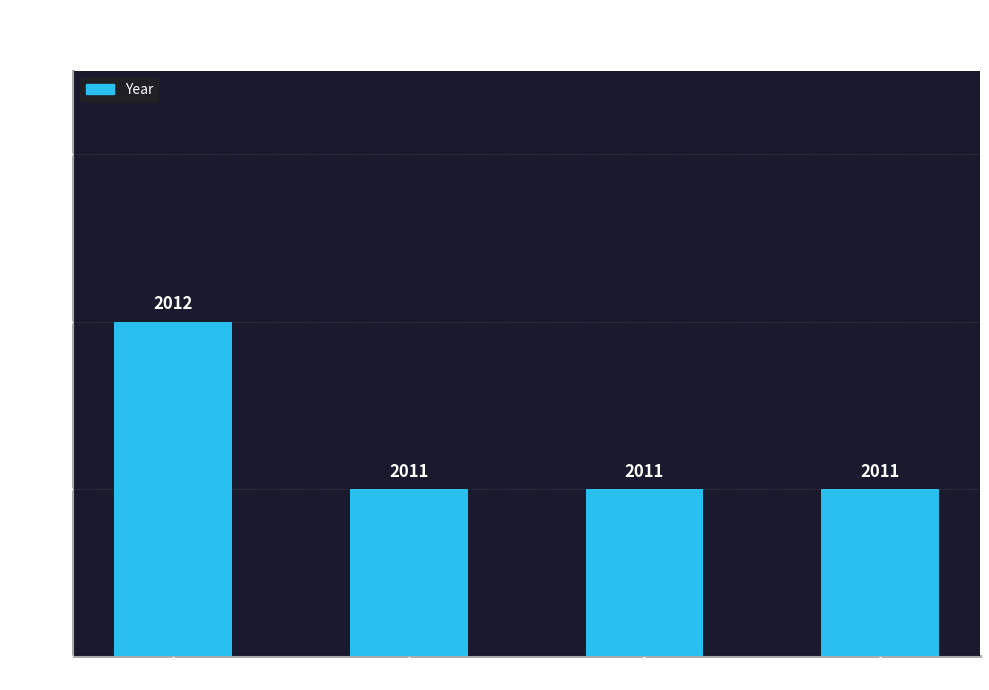

List the labels in order of value, smallest first.

REC188-2916, REC188-2915, REC188-2917, REC227-2849